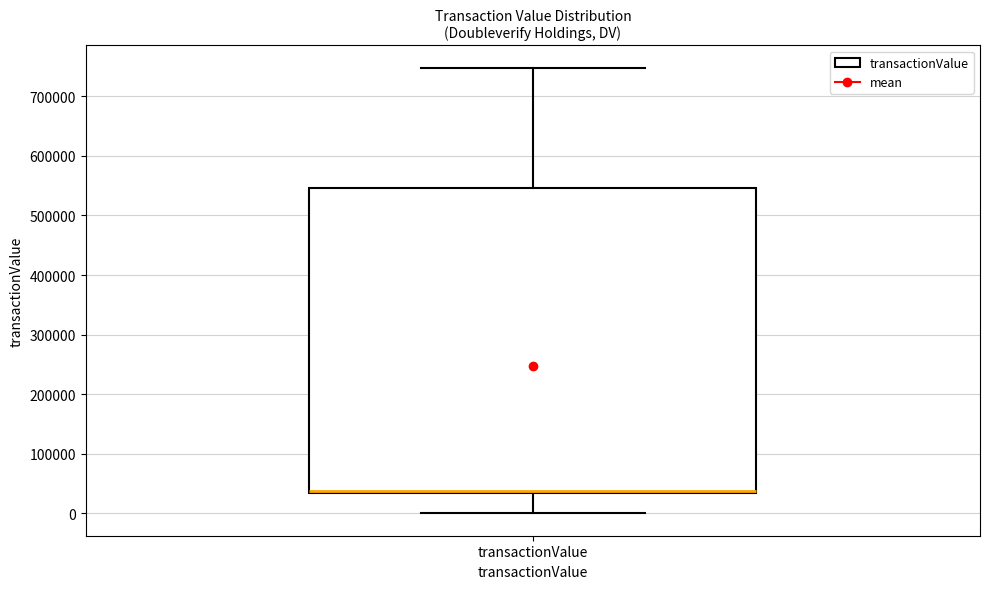

Where does the lower whisker of the box for transactionValue end on the y-axis? The values are not printed on the chart, so give them approximately, as read against the axis.

0